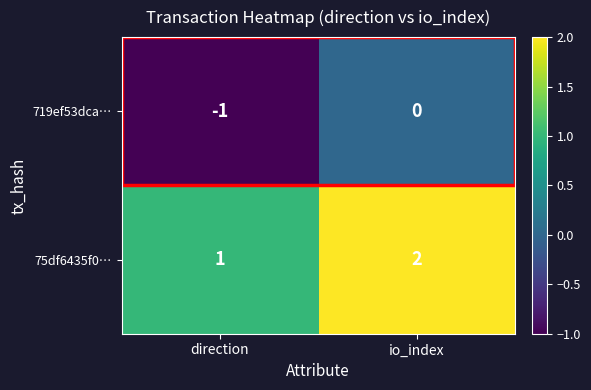

At which label is 719ef53dca… closest to 0?

io_index